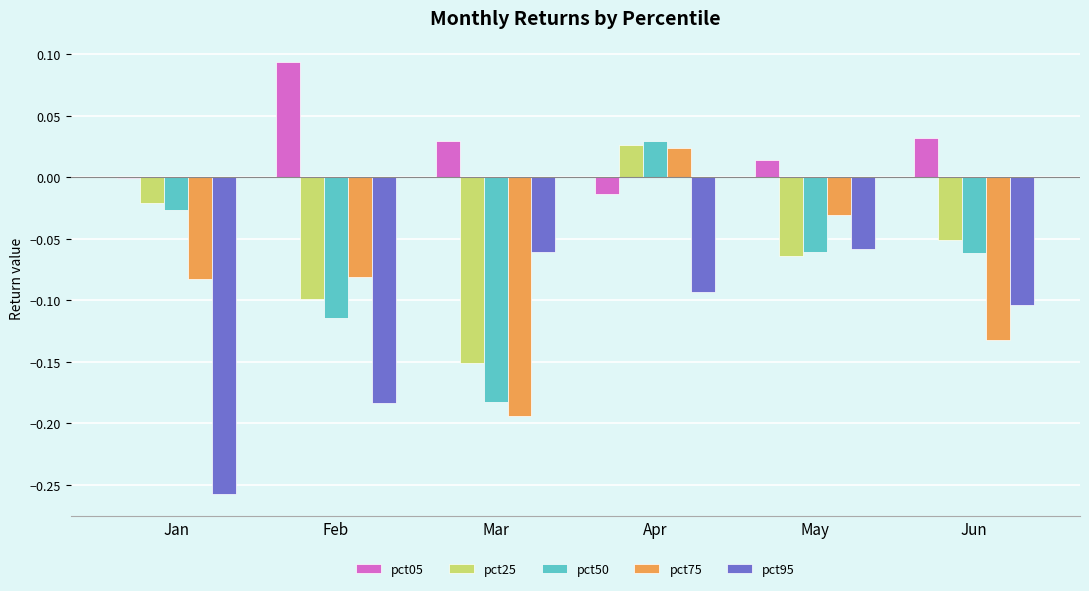

Which series has the largest total across all categories?

pct05